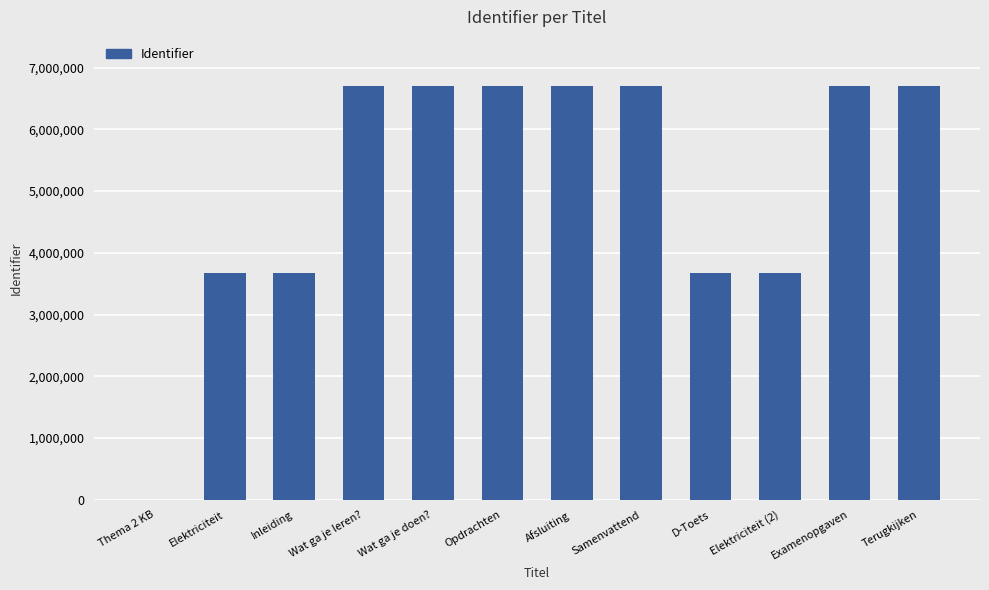

What is the maximum value shown in the chart?

6694238